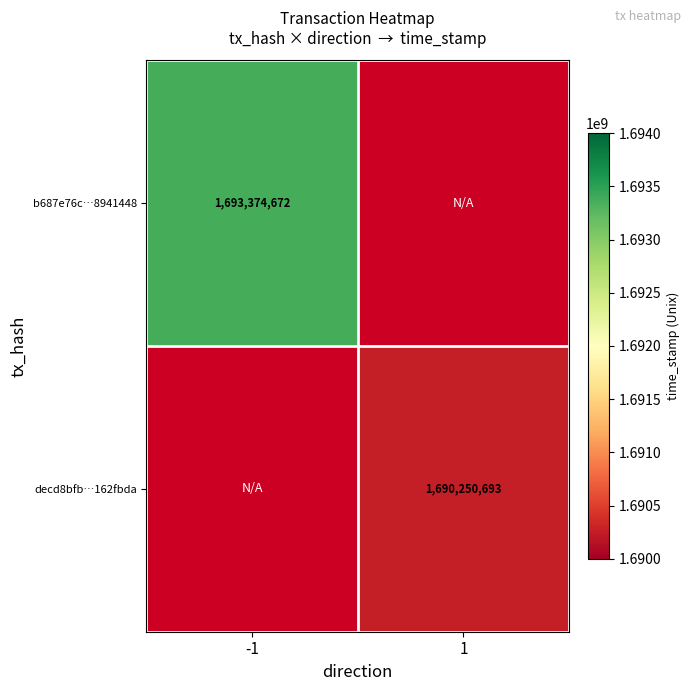

The b687e76c…8941448 series shows 980643848.7 at -1. True or false?

False